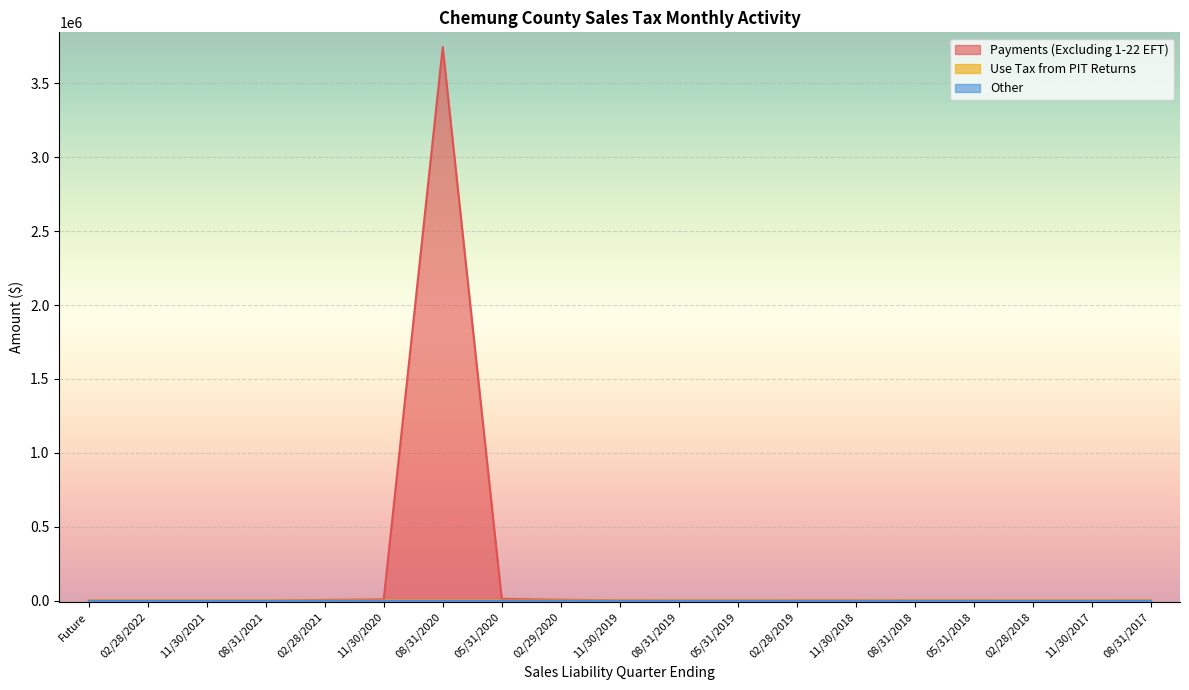

What is the average value of the Payments (Excluding 1-22 EFT) series?

198904.9